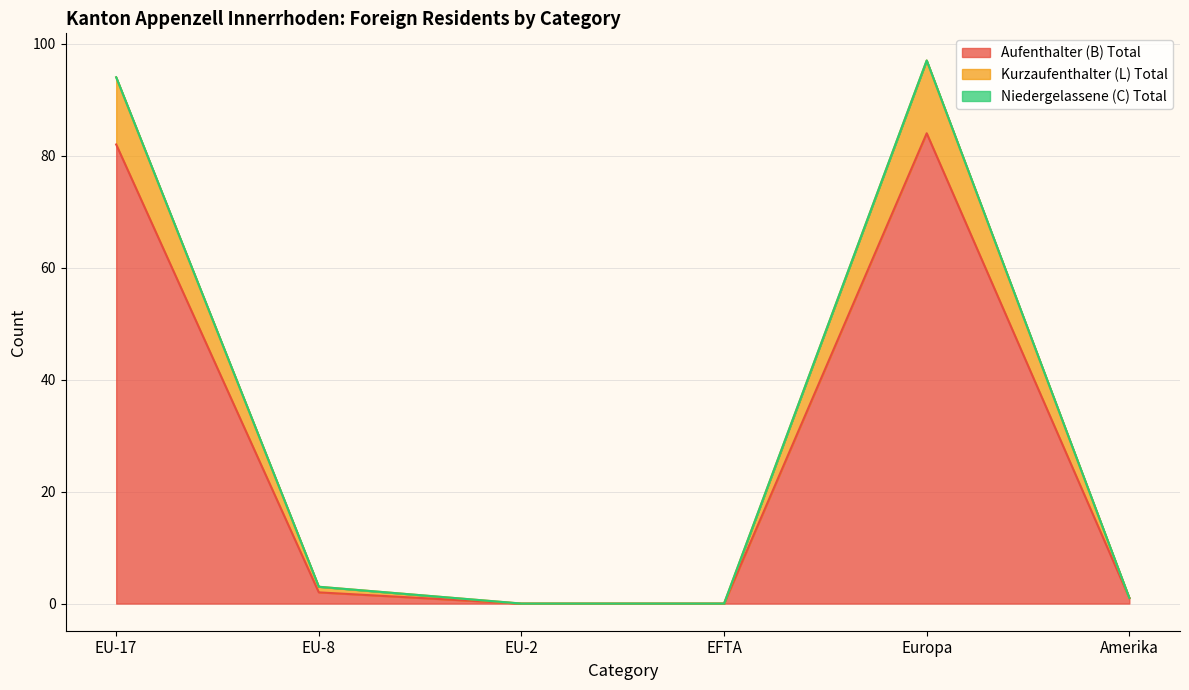

Is it true that Aufenthalter (B) Total equals 54 at Europa?

False